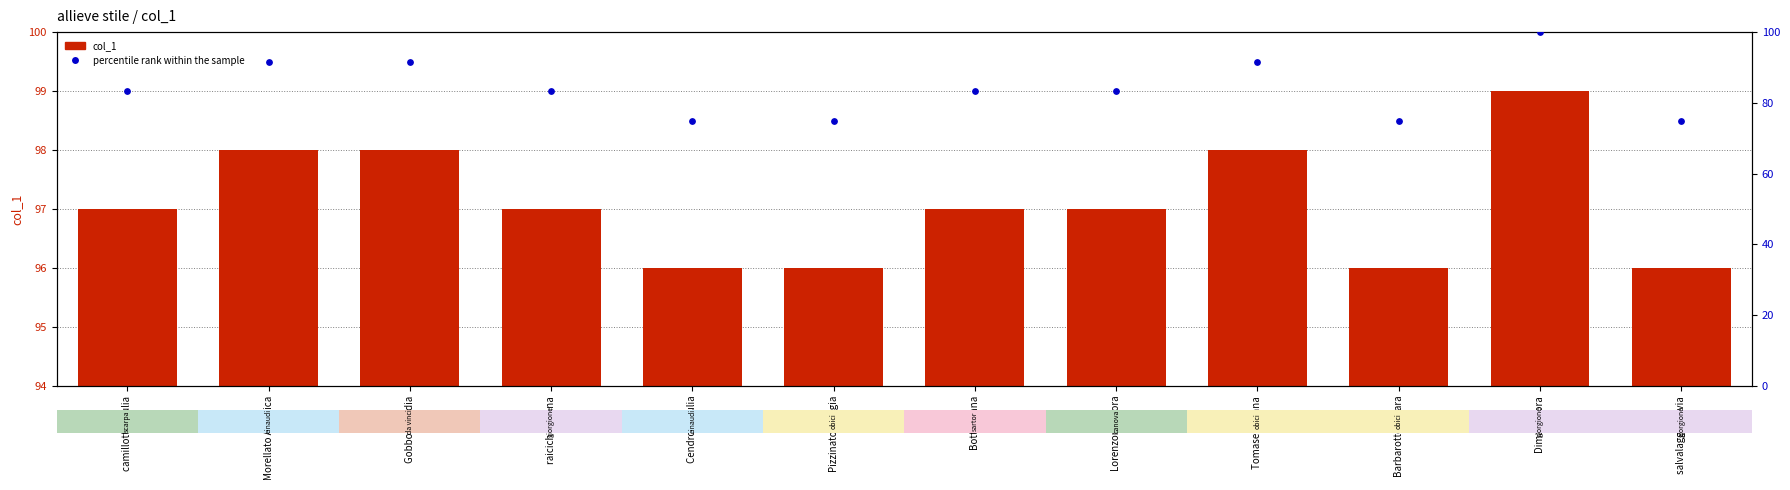

What are all the series names shown in the legend?

col_1, percentile rank within the sample